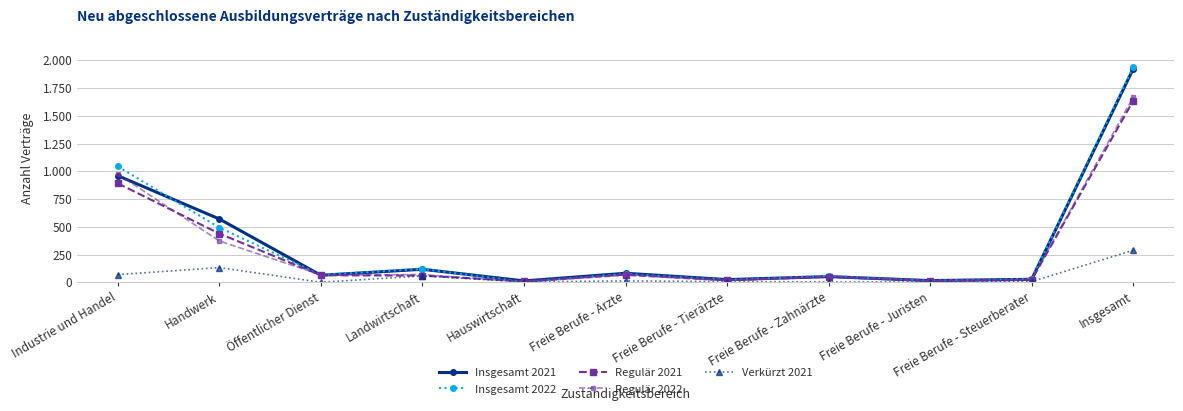

What is the average value of the Insgesamt 2021 series?

349